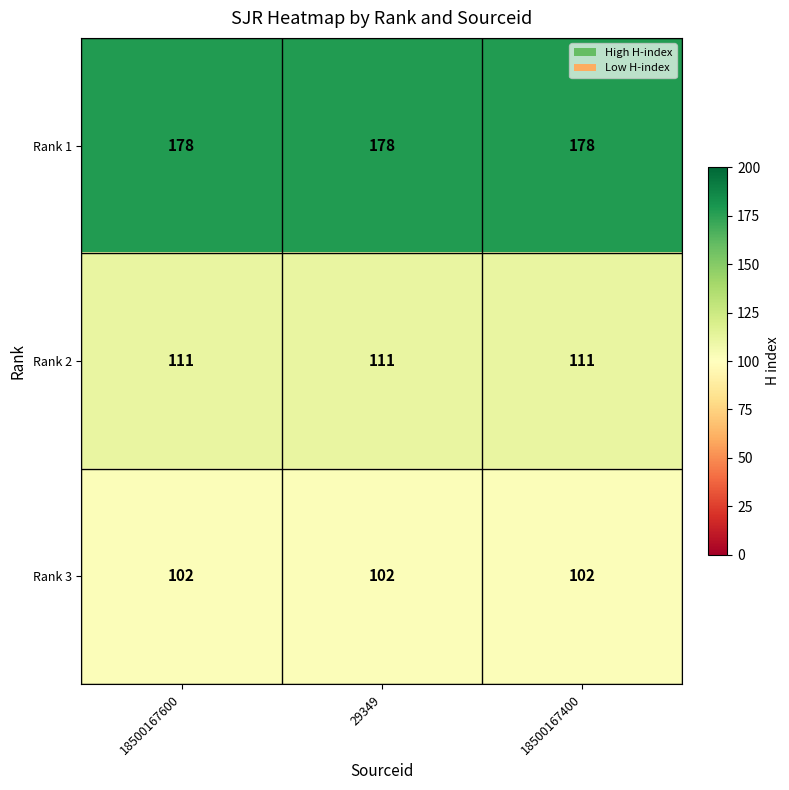

At how many categories does at least one series exceed 106?

3